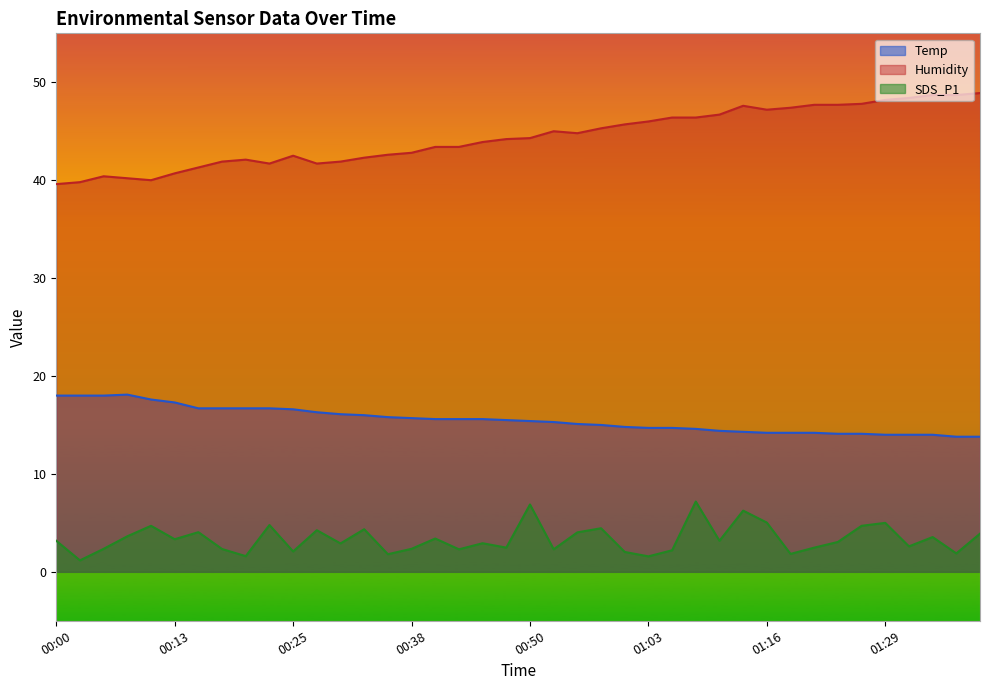

Between 00:25 and 00:45, which series saw the biggest shift?

Humidity